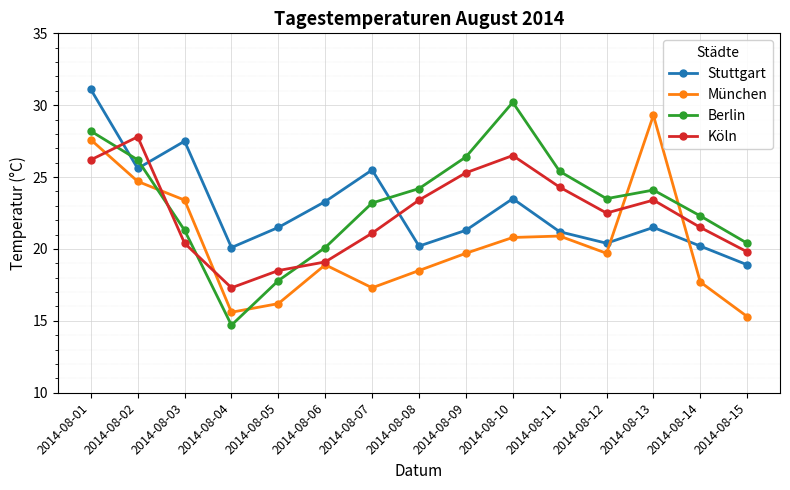

At which category is the sum across all series the highest?

2014-08-01